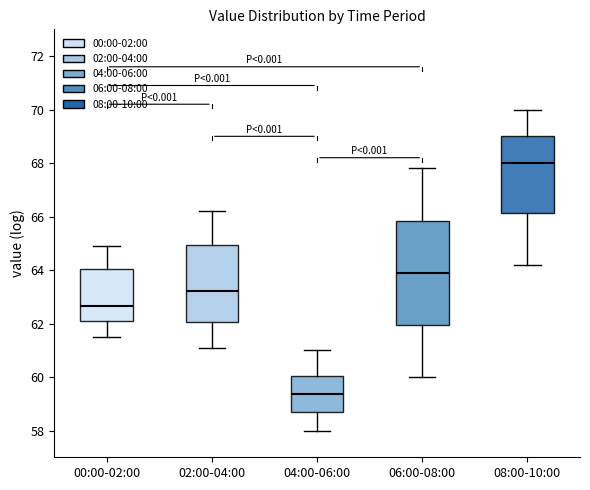

Which box's median line is the highest?

08:00-10:00